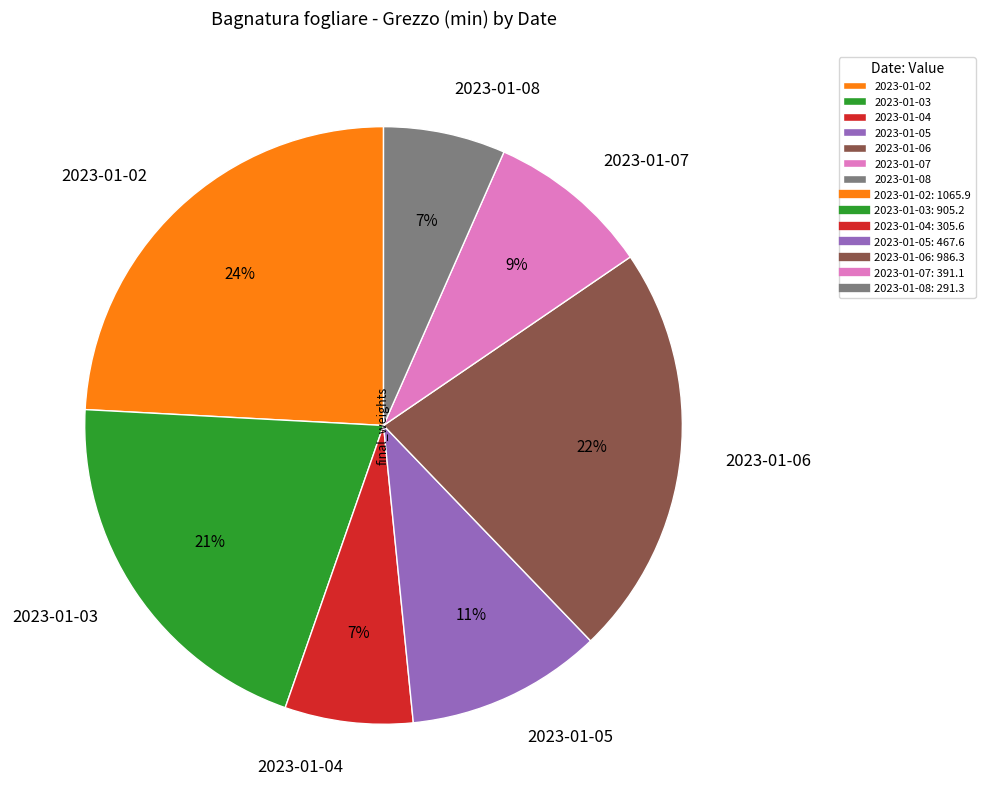

How many segments does this pie chart have?

7